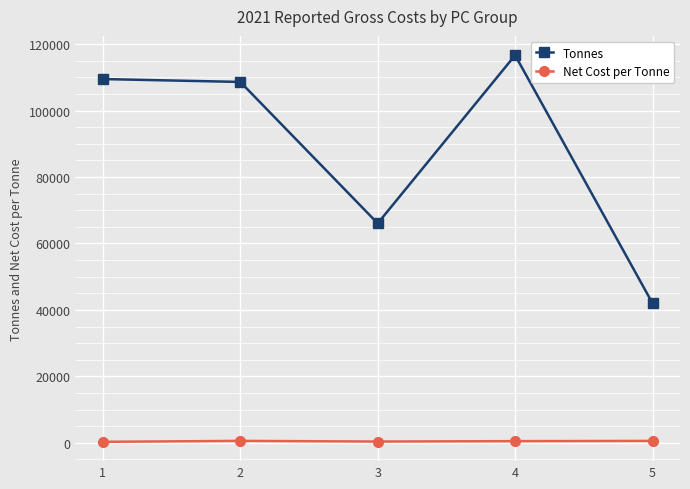

What is the maximum value shown in the chart?

116675.2